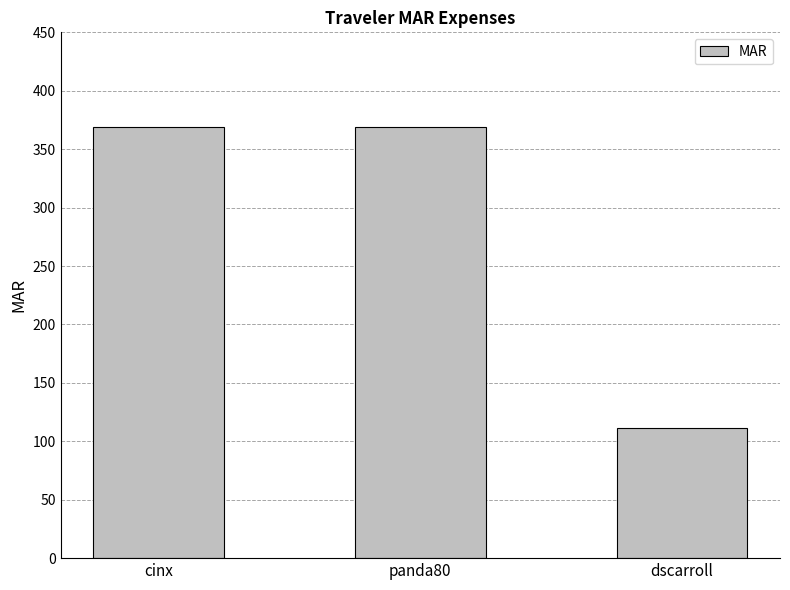

What is the maximum value shown in the chart?

368.6